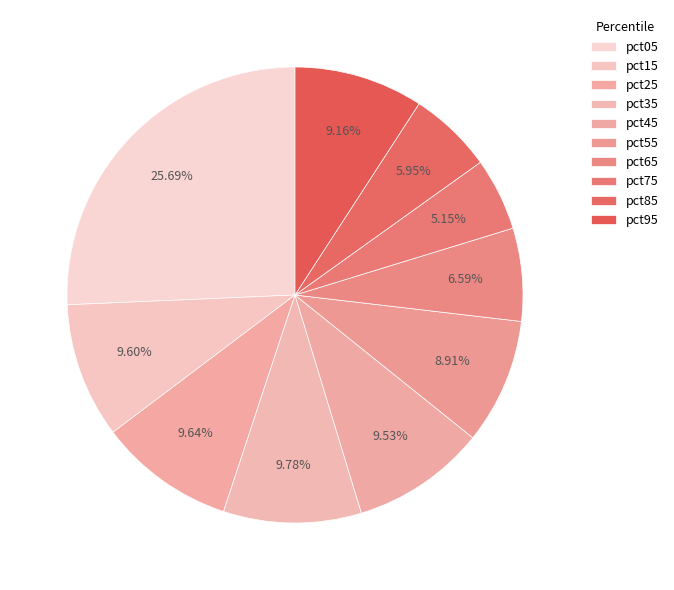

Is there any slice that represents more than half of the pie?

No